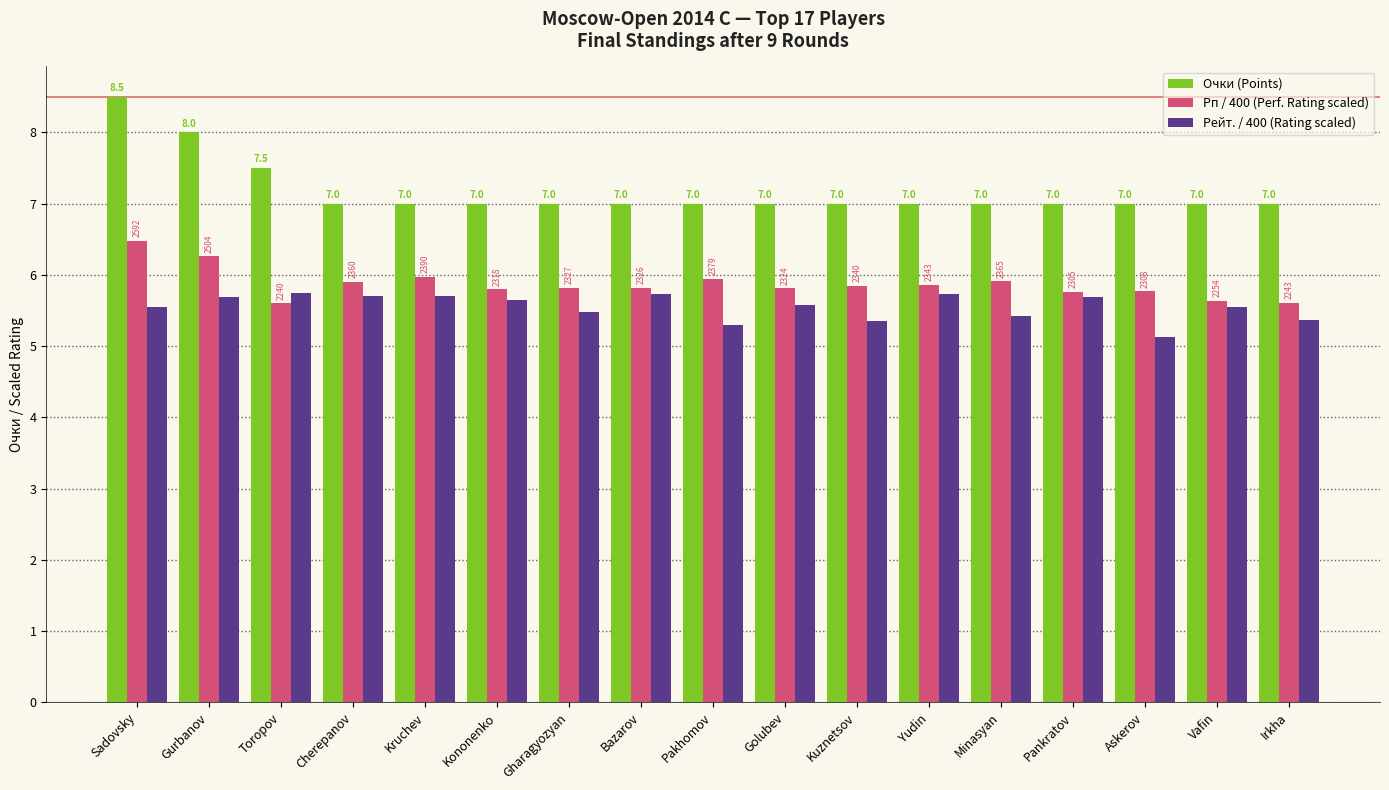

Are the bars horizontal?

No